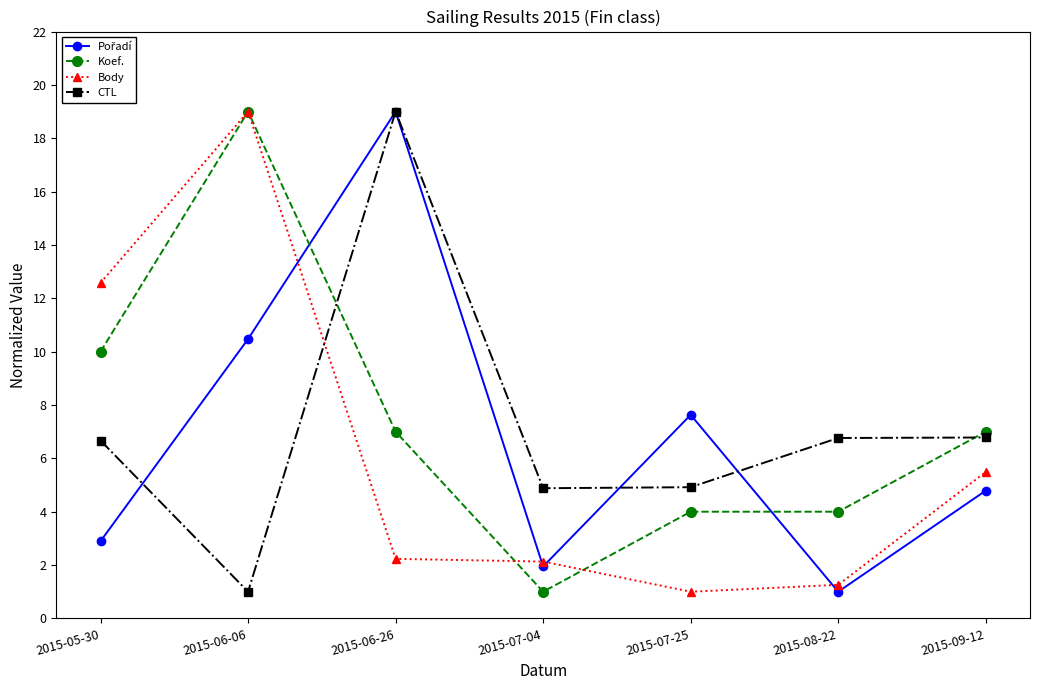

Between 2015-06-06 and 2015-07-04, which series saw the biggest shift?

Koef.